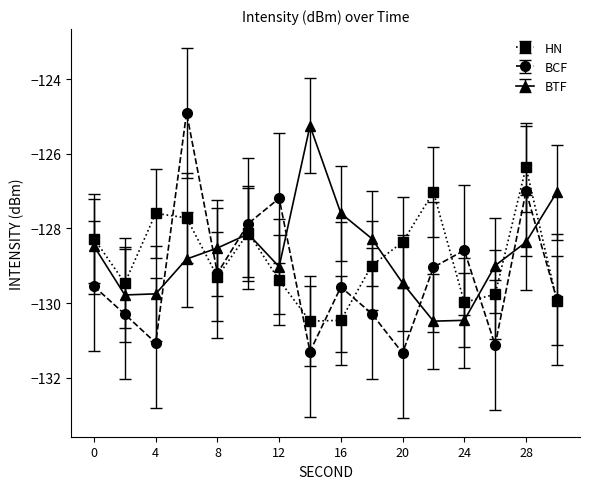

Does the chart display data point markers on the line(s)?

Yes